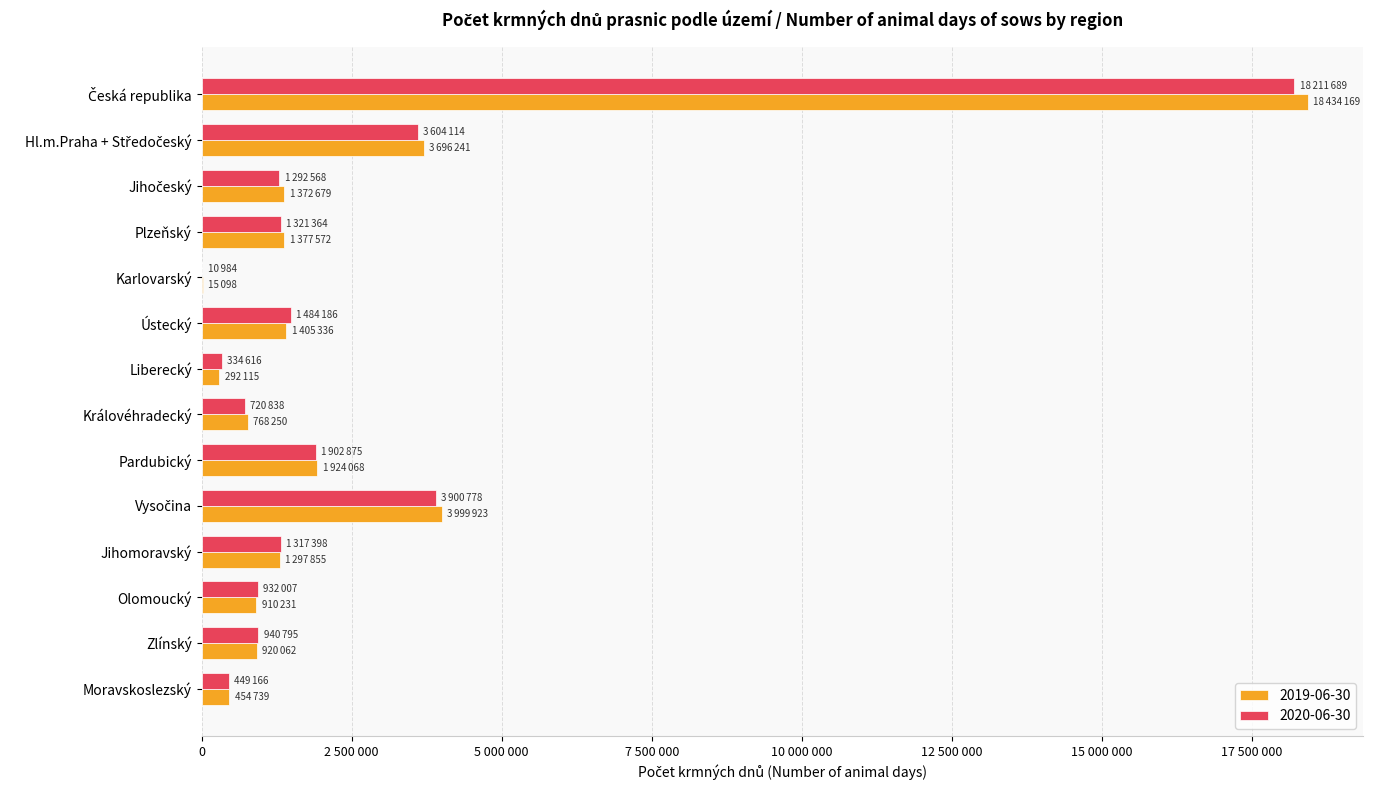

What are all the series names shown in the legend?

2019-06-30, 2020-06-30